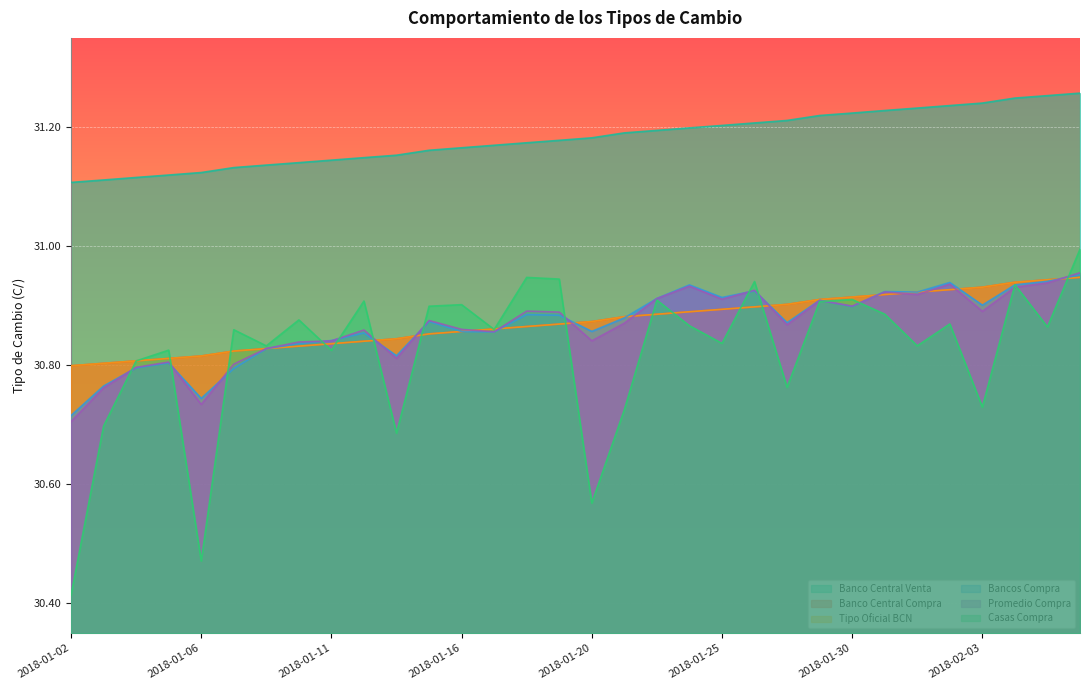

How many intersections are there between Casas Compra and Bancos Compra?

15